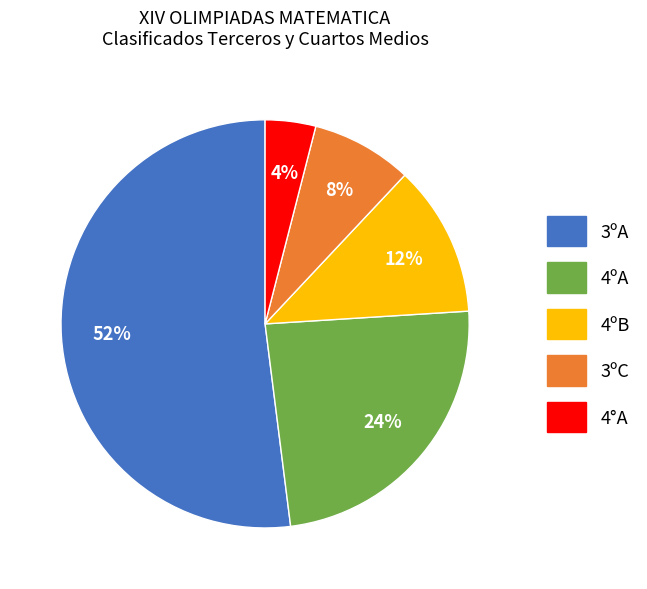

True or false: 4°A accounts for 4% of the total.

True